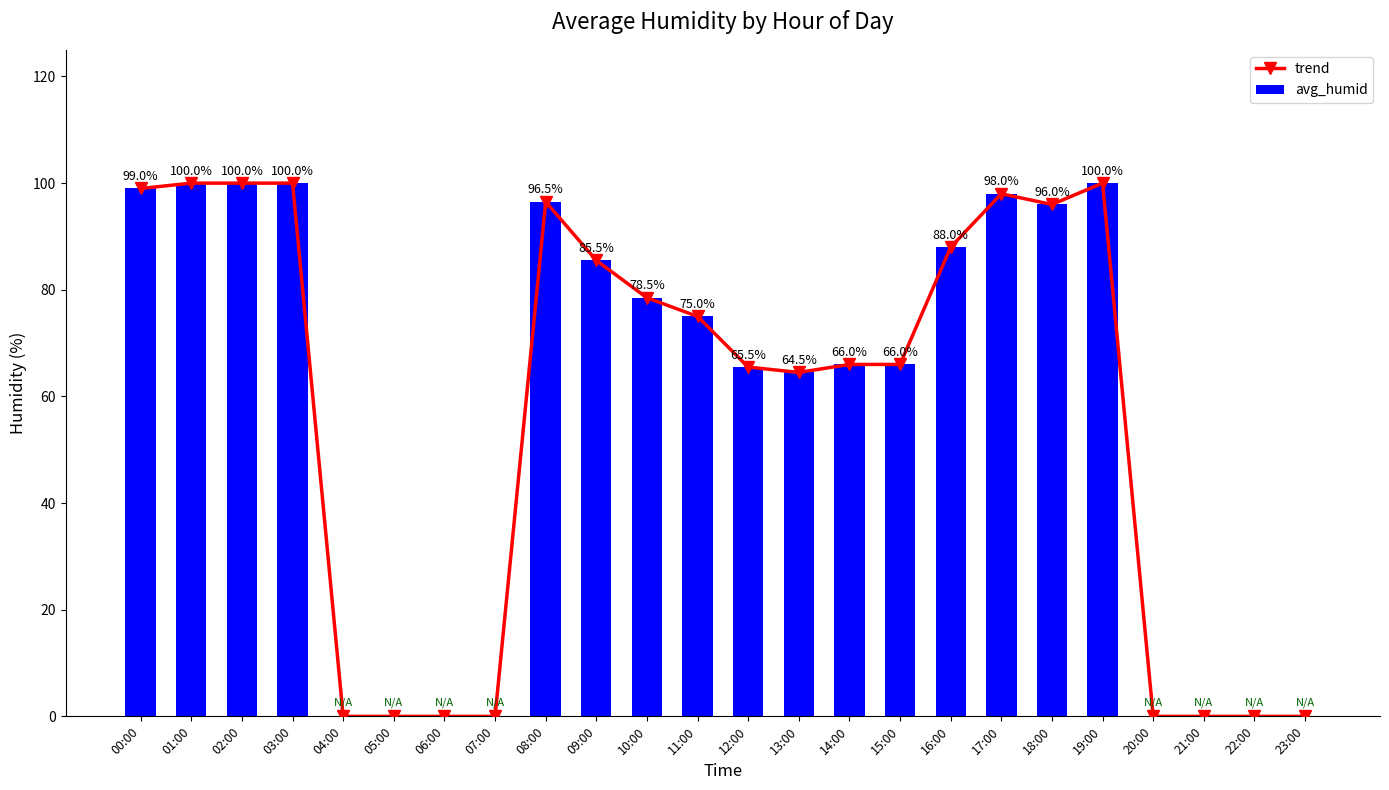

What is the sum of the trend values at 11:00 and 13:00?

139.5